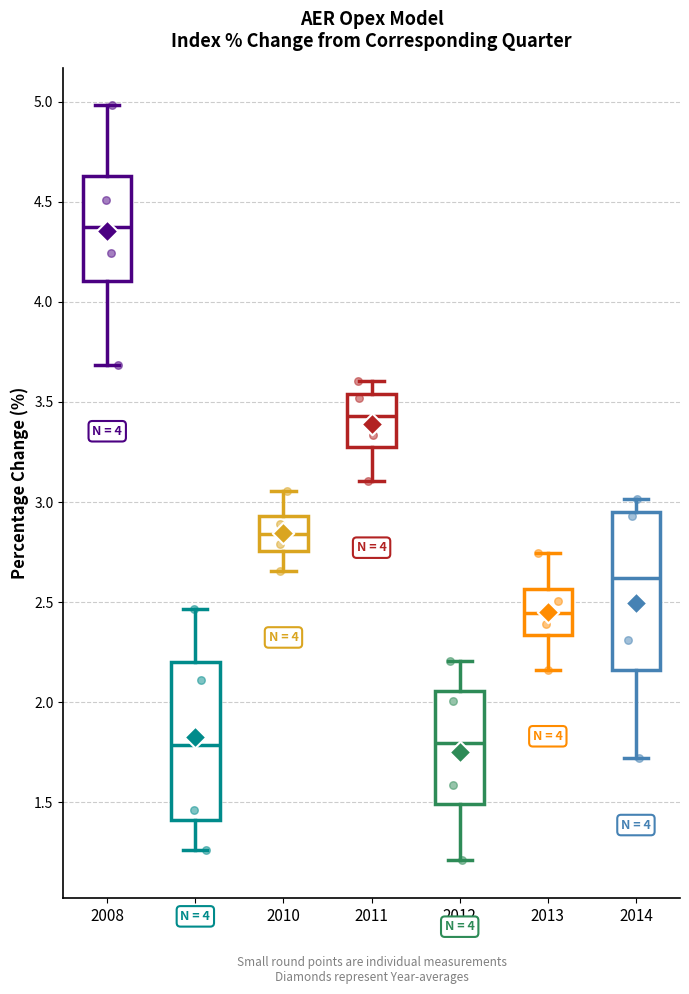

Where does the lower whisker of the box at x = 2008 end on the y-axis? The values are not printed on the chart, so give them approximately, as read against the axis.

3.70